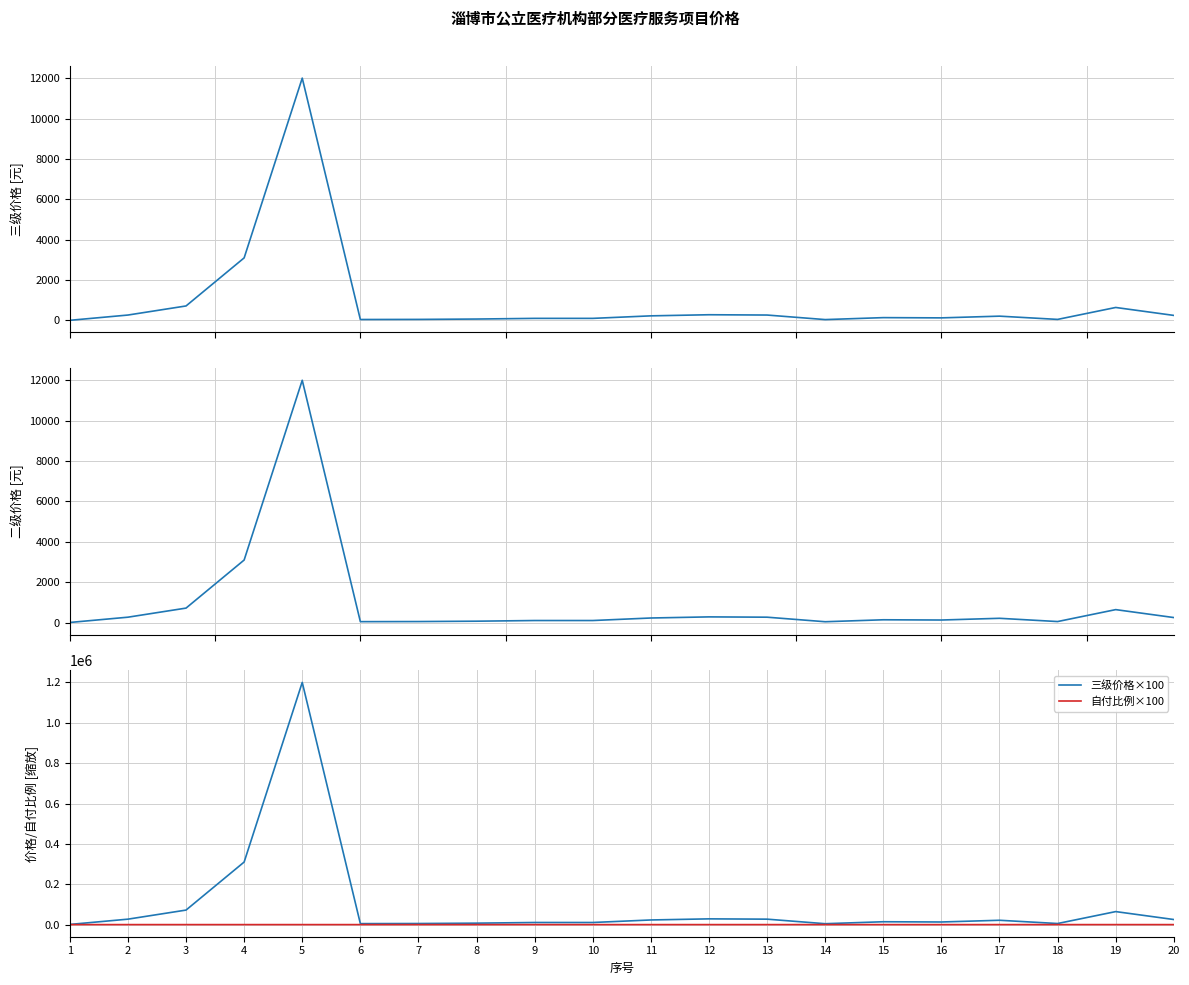

Reading left to right, what are all the values shown in this chart?

三级价格: 9	270	720	3100	12000	49	54	72	105	105	230	285	270	45	142	130	215	54	645	252
二级价格: 9	270	720	3100	12000	49	54	72	105	105	230	285	270	45	142	130	215	54	645	252
三级价格×100: 900	27000	72000	310000	1200000	4900	5400	7200	10500	10500	23000	28500	27000	4500	14200	13000	21500	5400	64500	25200
自付比例×100: 0	20	20	20	20	0	0	0	0	0	20	20	20	0	0	0	20	0	20	20